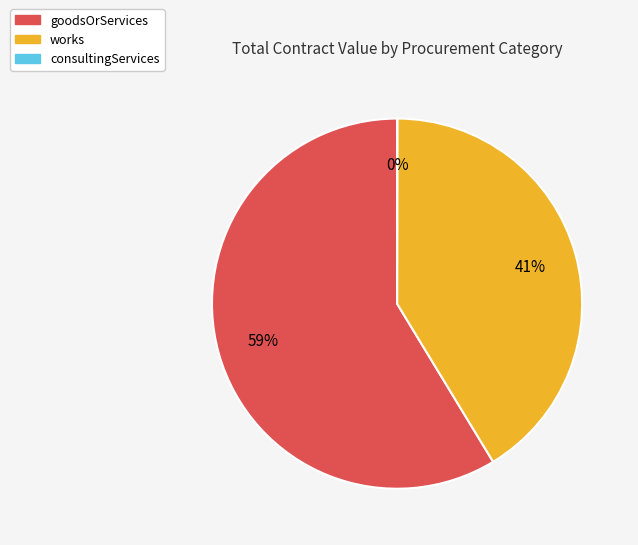

Does works represent more than half of the total?

No